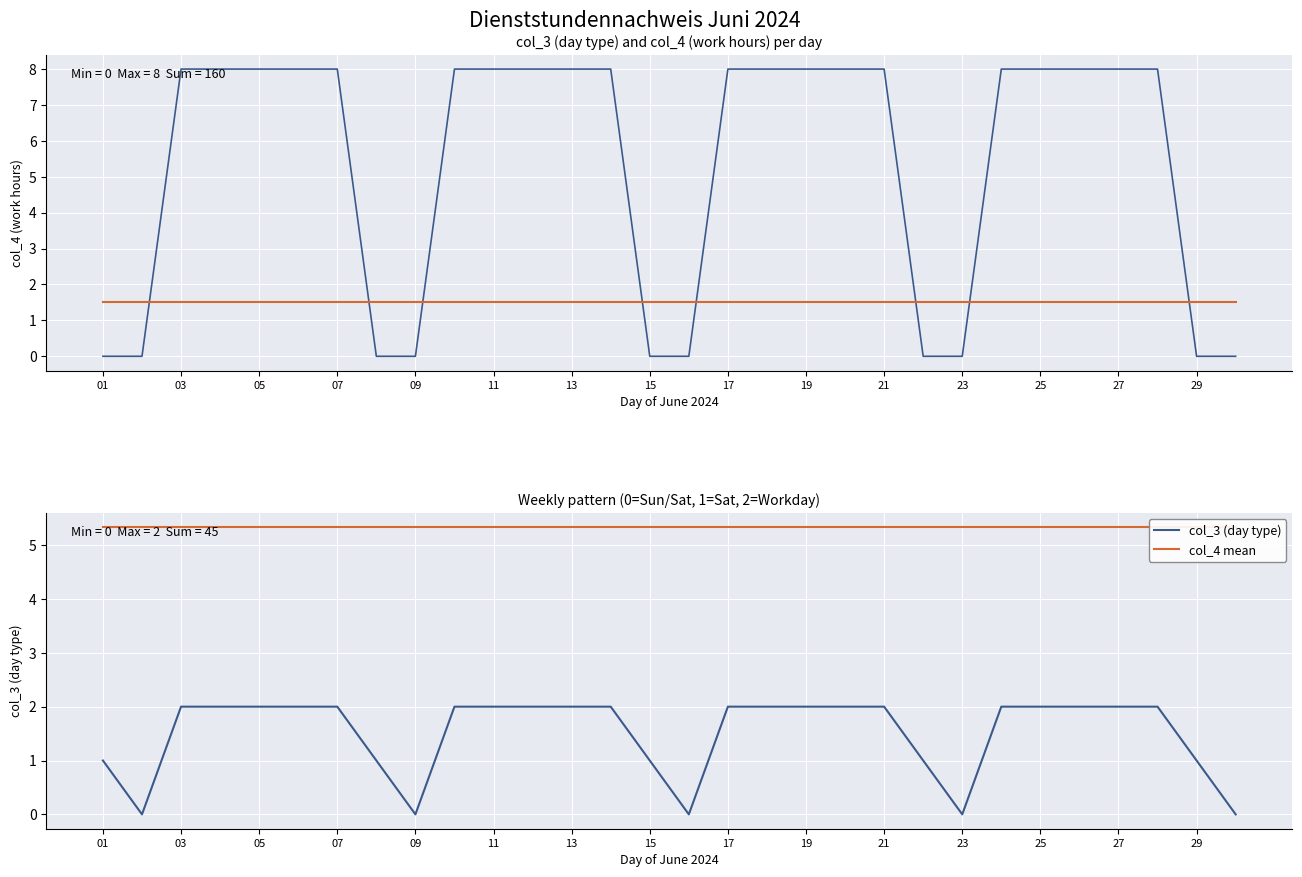

Is the value of col_4 (work hours) at 07 greater than the value of col_4 mean at 28?

Yes